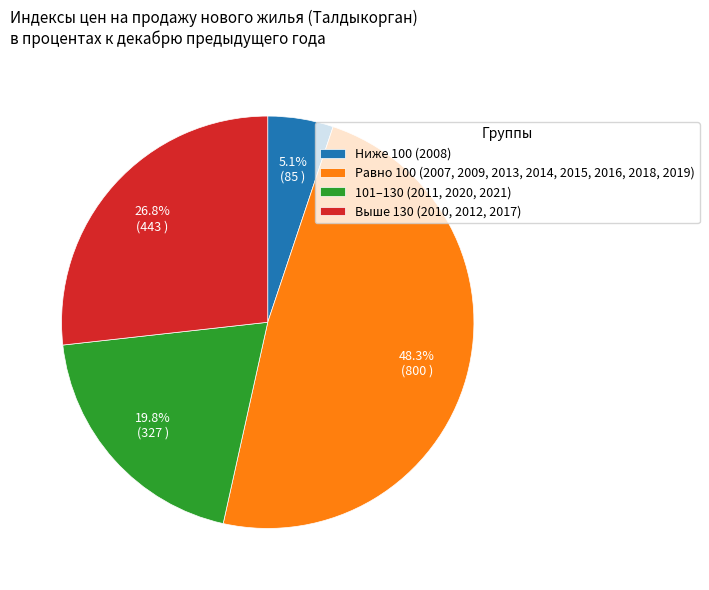

Which slice is the smallest?

Ниже 100 (2008)